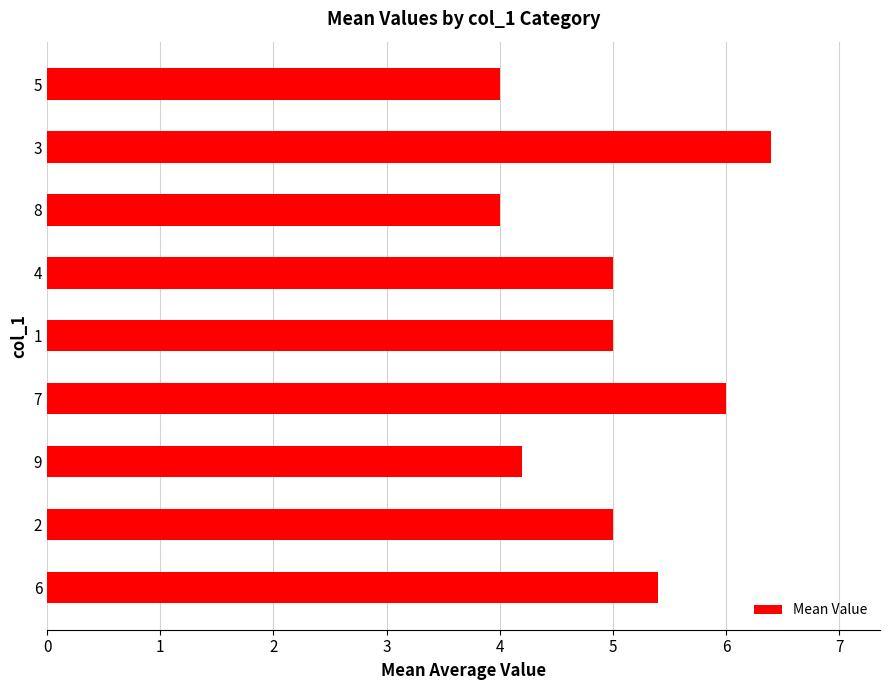

How many series are shown in this chart?

1